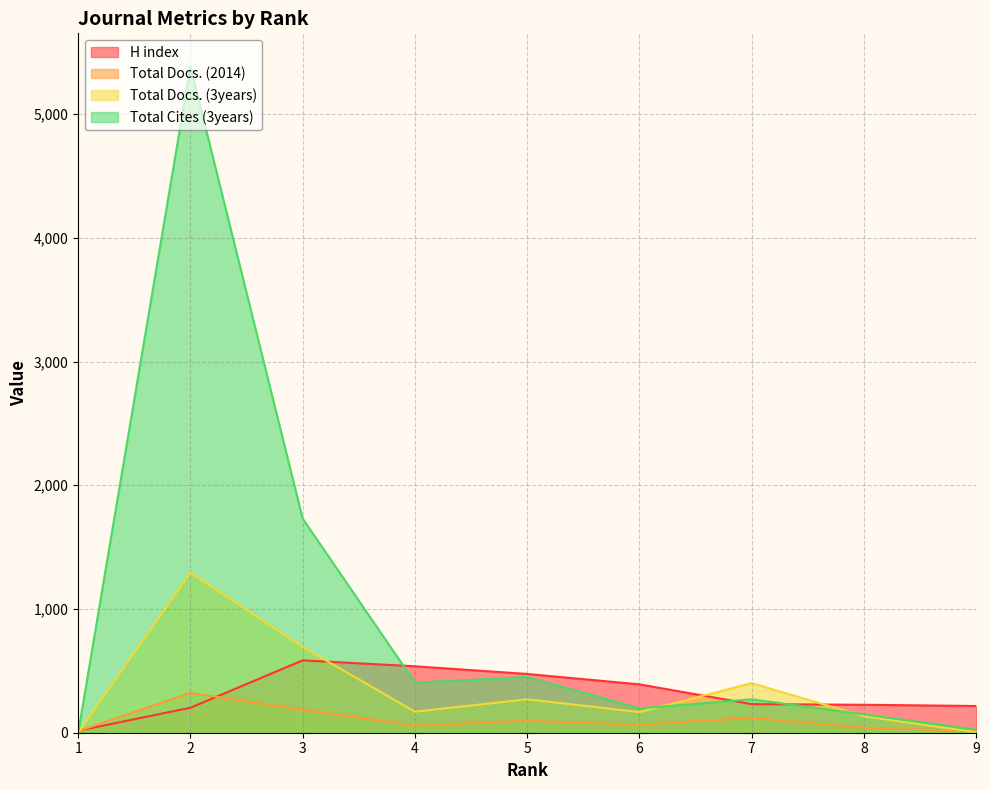

How many times do Total Docs. (2014) and Total Docs. (3years) cross each other?

2